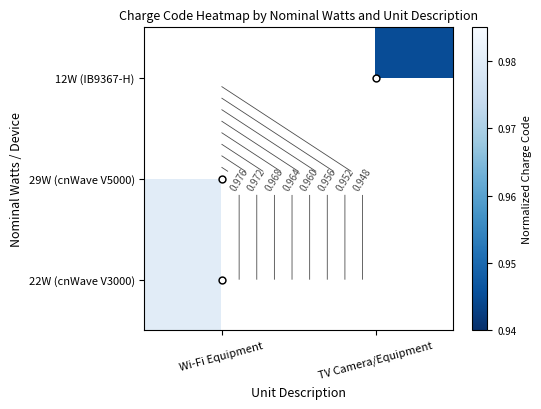

What is the smallest value displayed?

0.9